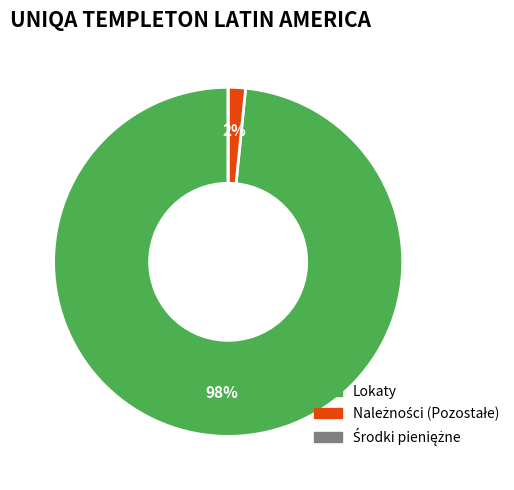

To the nearest percent, what is the average slice percentage?

33%